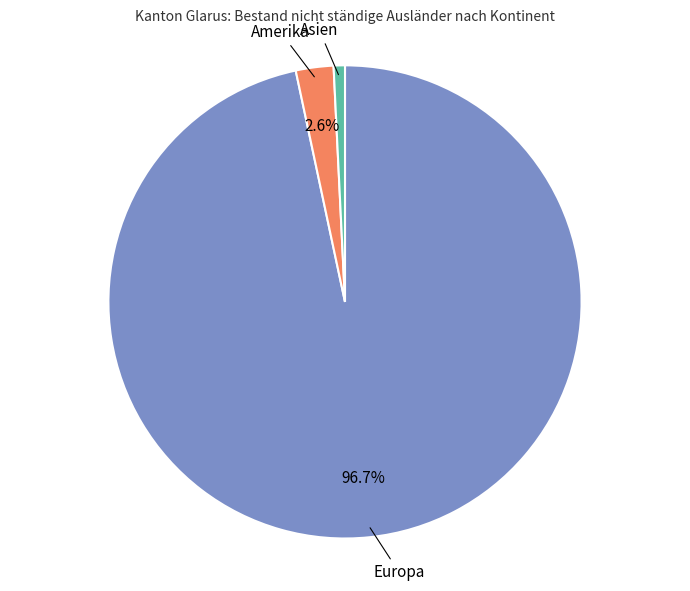

Is there any slice that represents more than half of the pie?

Yes